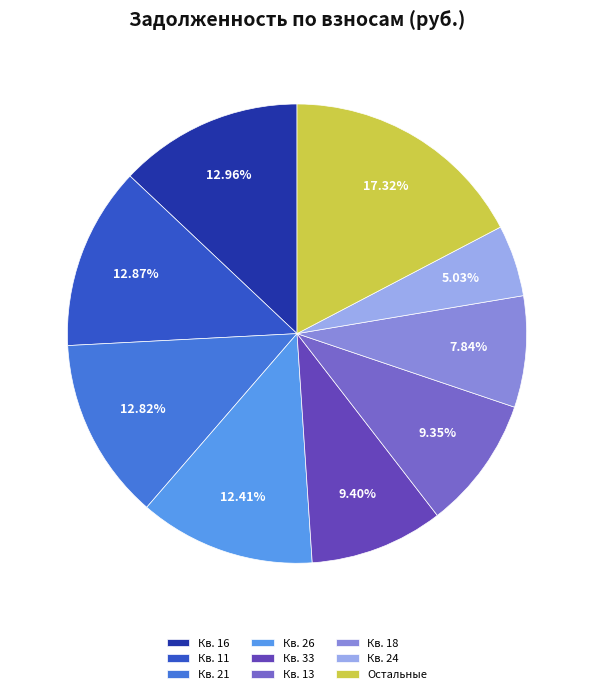

Is there any slice that represents more than half of the pie?

No